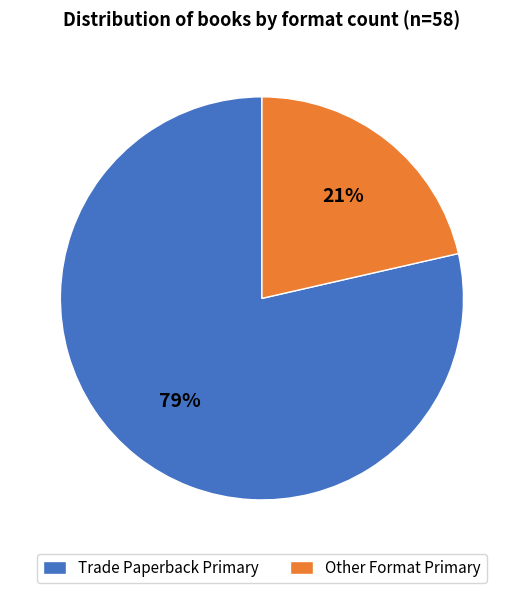

Which has a higher value, Other Format Primary or Trade Paperback Primary?

Trade Paperback Primary